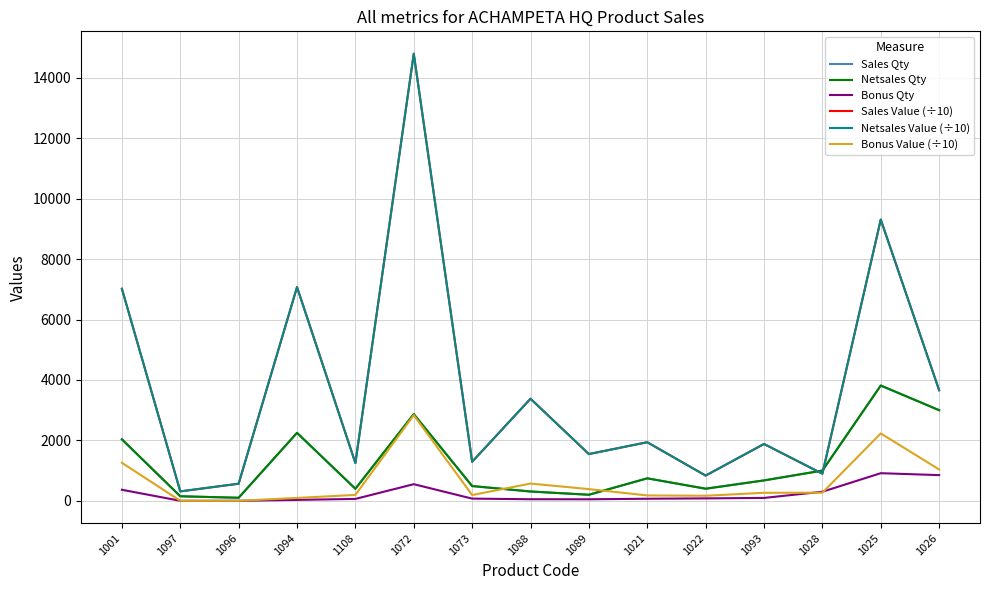

Does the chart have visible grid lines?

Yes